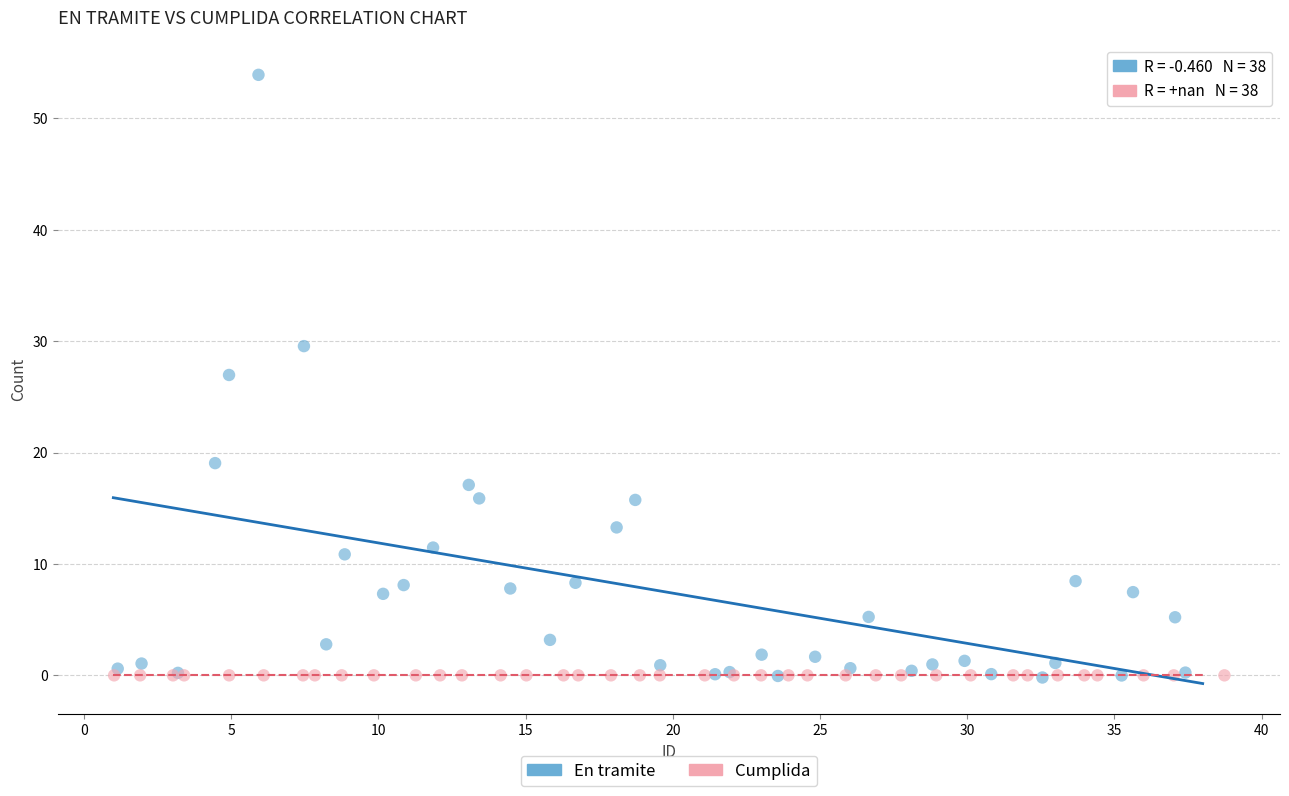

Which series contains the highest Y value?

En tramite